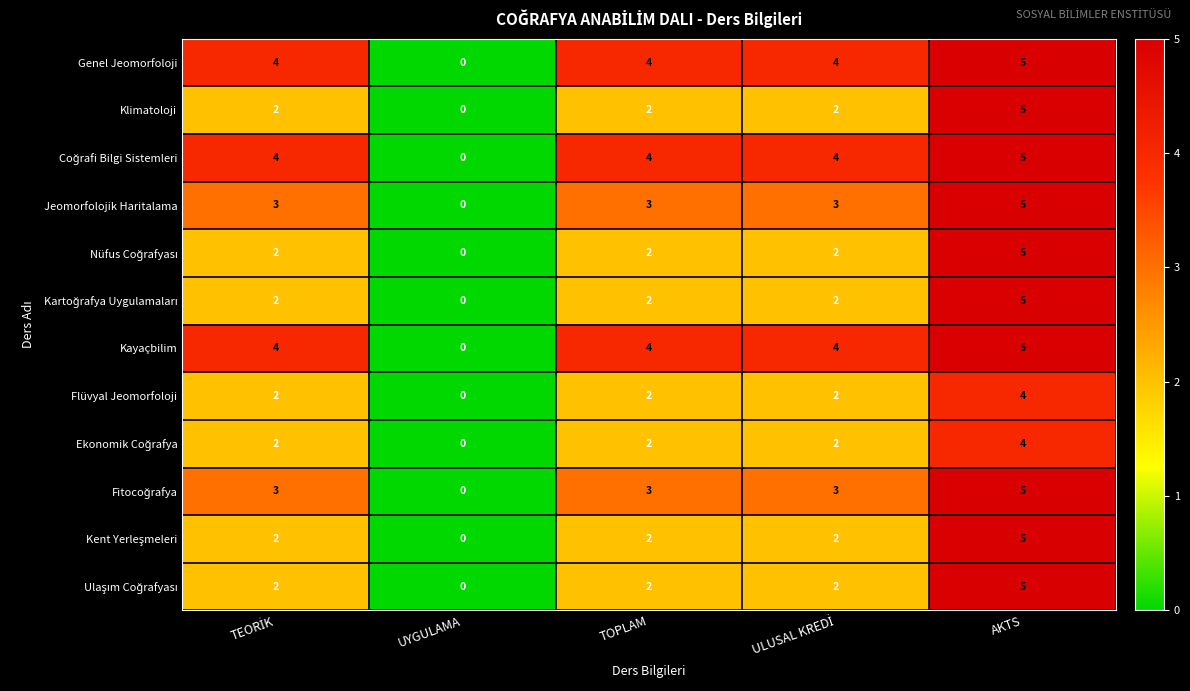

How many values in the Flüvyal Jeomorfoloji series are below 2?

1